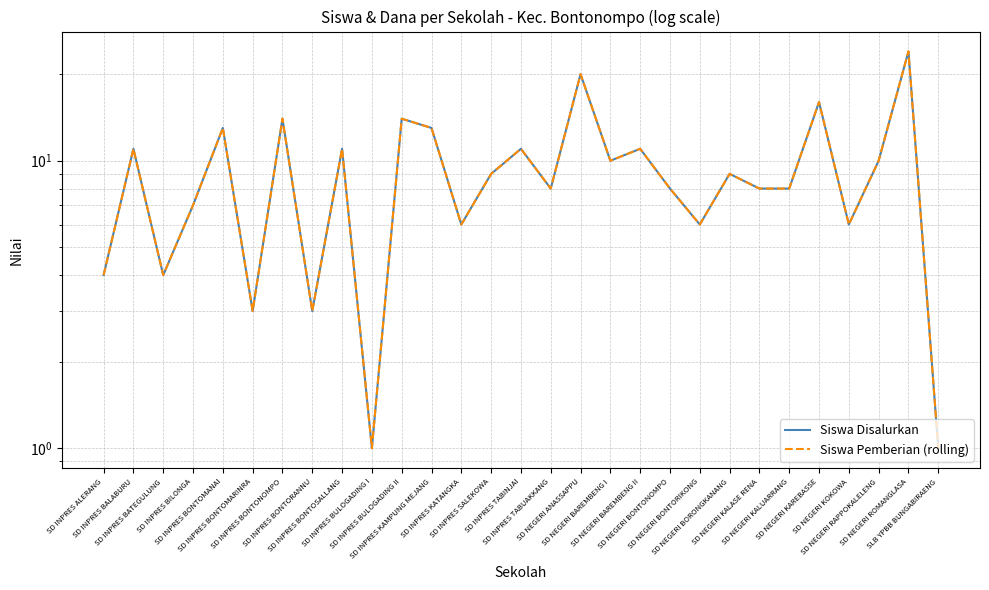

Where is the first local maximum for Siswa Pemberian (rolling)?

SD INPRES BALABURU